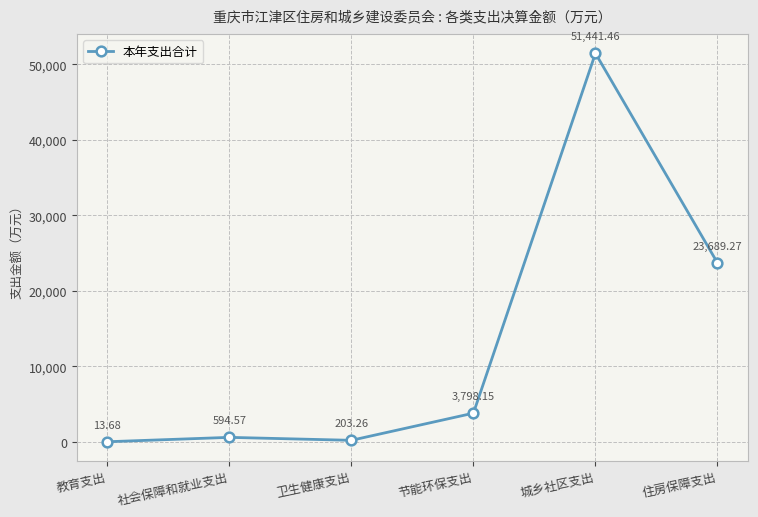

Approximately how many times larger is the value at 城乡社区支出 compared to 卫生健康支出?

253.1